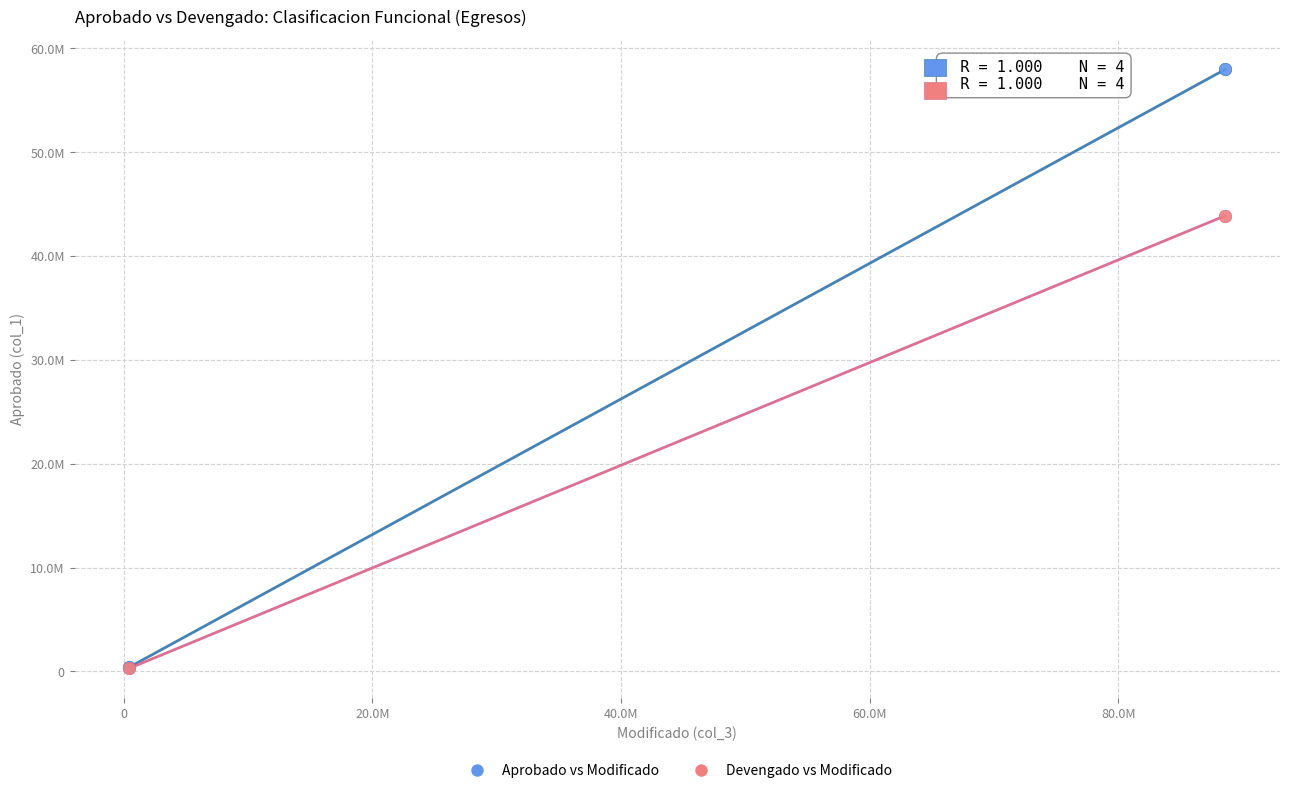

Which series reaches the maximum Y coordinate?

Aprobado vs Modificado